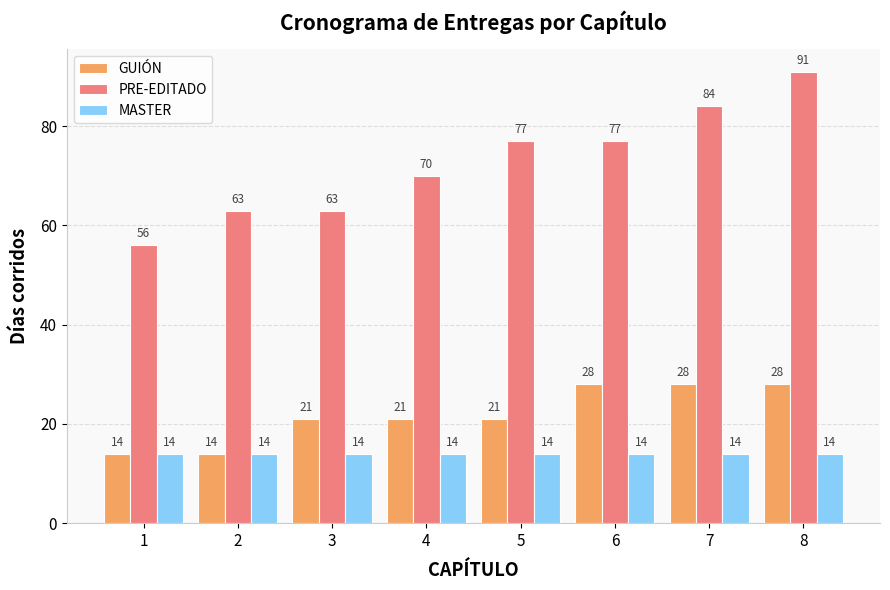

What is the value of the MASTER bar at the 3rd from the left?

14